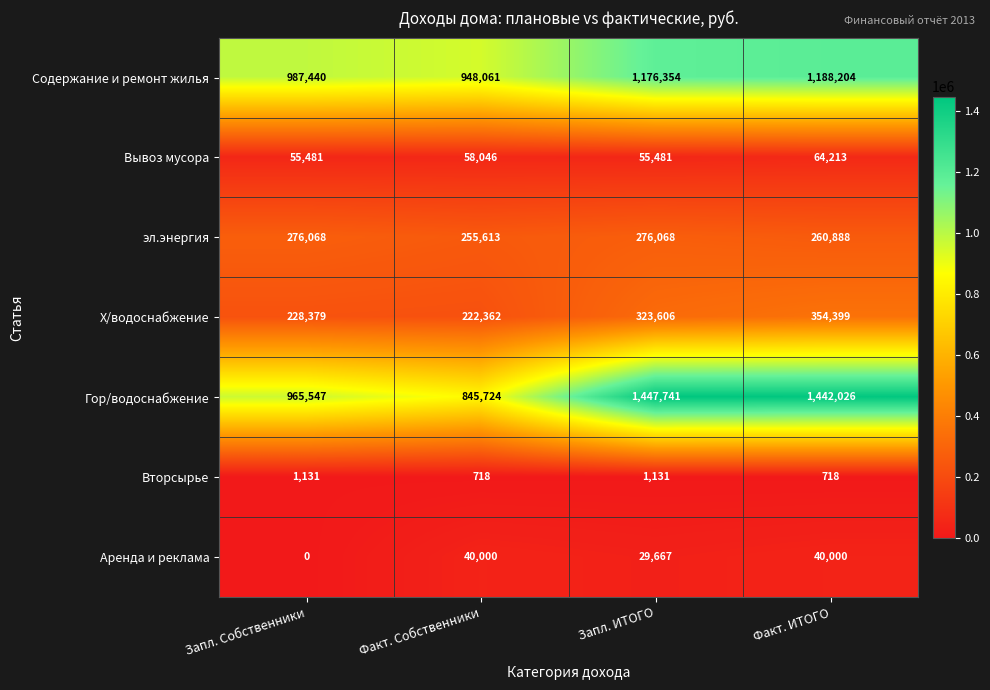

At which category does the chart reach its minimum across all series?

Запл. Собственники